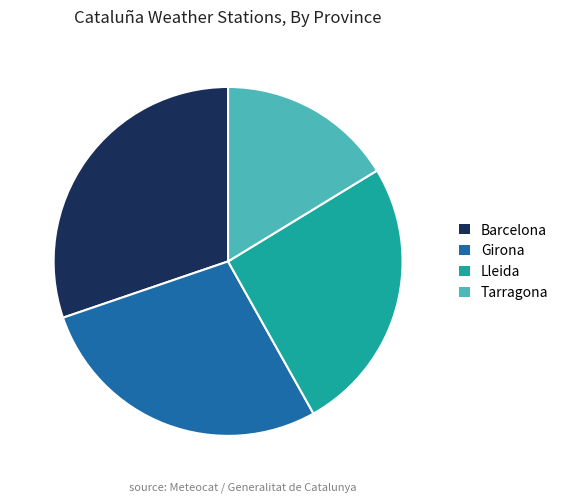

True or false: Tarragona accounts for 16% of the total.

True